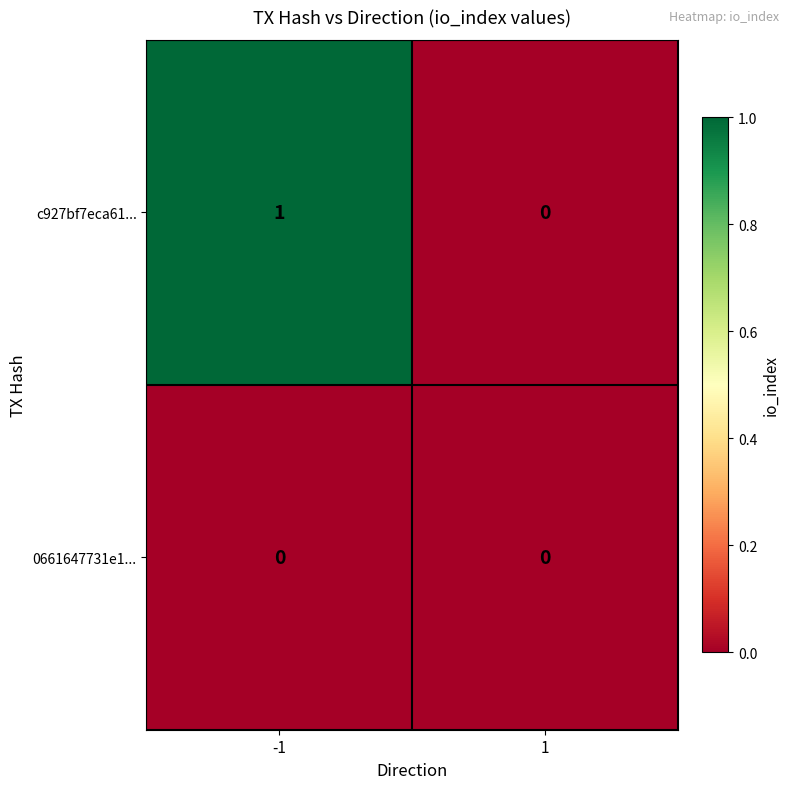

Rank the series by their average value, from highest to lowest.

c927bf7eca61..., 0661647731e1...